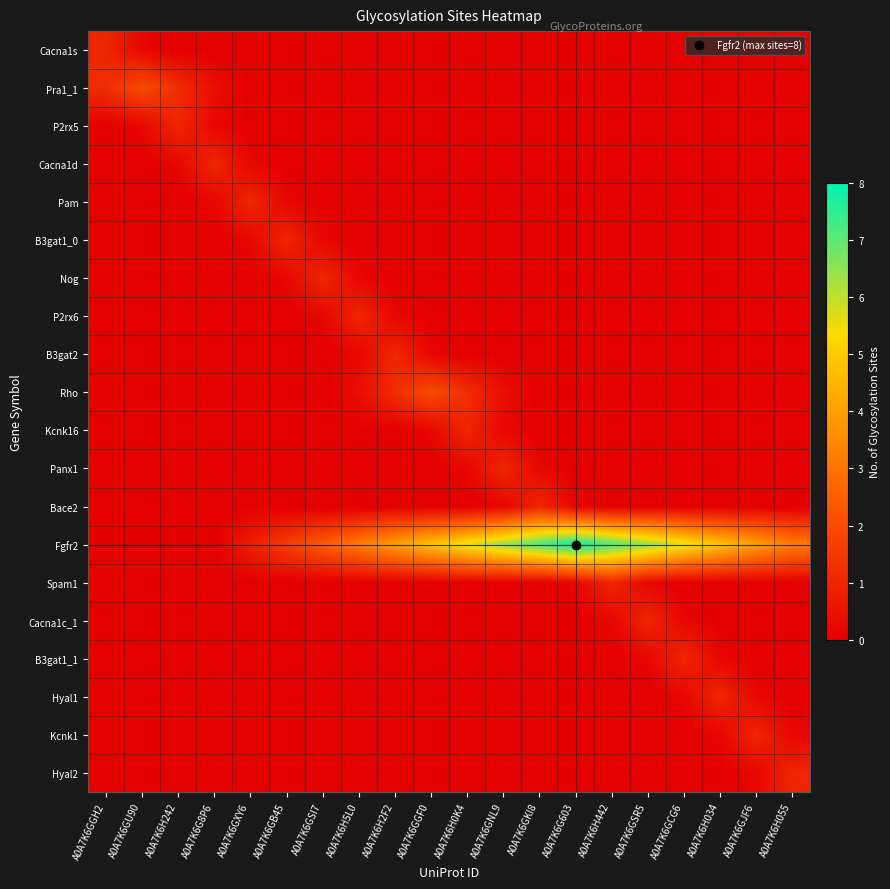

Reading left to right, transcribe all the data shown in this chart.

Cacna1s: A0A7K6GGH2=1.0	A0A7K6GU90=0.2	A0A7K6H242=0.0	A0A7K6G8P6=0.0	A0A7K6GXY6=0.0	A0A7K6GB45=0.0	A0A7K6GSI7=0.0	A0A7K6H5L0=0.0	A0A7K6H2F2=0.0	A0A7K6GGF0=0.0	A0A7K6H0K4=0.0	A0A7K6GNL9=0.0	A0A7K6GKI8=0.0	A0A7K6G603=0.0	A0A7K6H442=0.0	A0A7K6GSR5=0.0	A0A7K6GCG6=0.0	A0A7K6H034=0.0	A0A7K6GJF6=0.0	A0A7K6H055=0.0
Pra1_1: A0A7K6GGH2=1.2	A0A7K6GU90=2.0	A0A7K6H242=1.2	A0A7K6G8P6=0.4	A0A7K6GXY6=0.0	A0A7K6GB45=0.0	A0A7K6GSI7=0.0	A0A7K6H5L0=0.0	A0A7K6H2F2=0.0	A0A7K6GGF0=0.0	A0A7K6H0K4=0.0	A0A7K6GNL9=0.0	A0A7K6GKI8=0.0	A0A7K6G603=0.0	A0A7K6H442=0.0	A0A7K6GSR5=0.0	A0A7K6GCG6=0.0	A0A7K6H034=0.0	A0A7K6GJF6=0.0	A0A7K6H055=0.0
P2rx5: A0A7K6GGH2=0.0	A0A7K6GU90=0.2	A0A7K6H242=1.0	A0A7K6G8P6=0.2	A0A7K6GXY6=0.0	A0A7K6GB45=0.0	A0A7K6GSI7=0.0	A0A7K6H5L0=0.0	A0A7K6H2F2=0.0	A0A7K6GGF0=0.0	A0A7K6H0K4=0.0	A0A7K6GNL9=0.0	A0A7K6GKI8=0.0	A0A7K6G603=0.0	A0A7K6H442=0.0	A0A7K6GSR5=0.0	A0A7K6GCG6=0.0	A0A7K6H034=0.0	A0A7K6GJF6=0.0	A0A7K6H055=0.0
Cacna1d: A0A7K6GGH2=0.0	A0A7K6GU90=0.0	A0A7K6H242=0.2	A0A7K6G8P6=1.0	A0A7K6GXY6=0.2	A0A7K6GB45=0.0	A0A7K6GSI7=0.0	A0A7K6H5L0=0.0	A0A7K6H2F2=0.0	A0A7K6GGF0=0.0	A0A7K6H0K4=0.0	A0A7K6GNL9=0.0	A0A7K6GKI8=0.0	A0A7K6G603=0.0	A0A7K6H442=0.0	A0A7K6GSR5=0.0	A0A7K6GCG6=0.0	A0A7K6H034=0.0	A0A7K6GJF6=0.0	A0A7K6H055=0.0
Pam: A0A7K6GGH2=0.0	A0A7K6GU90=0.0	A0A7K6H242=0.0	A0A7K6G8P6=0.2	A0A7K6GXY6=1.0	A0A7K6GB45=0.2	A0A7K6GSI7=0.0	A0A7K6H5L0=0.0	A0A7K6H2F2=0.0	A0A7K6GGF0=0.0	A0A7K6H0K4=0.0	A0A7K6GNL9=0.0	A0A7K6GKI8=0.0	A0A7K6G603=0.0	A0A7K6H442=0.0	A0A7K6GSR5=0.0	A0A7K6GCG6=0.0	A0A7K6H034=0.0	A0A7K6GJF6=0.0	A0A7K6H055=0.0
B3gat1_0: A0A7K6GGH2=0.0	A0A7K6GU90=0.0	A0A7K6H242=0.0	A0A7K6G8P6=0.0	A0A7K6GXY6=0.2	A0A7K6GB45=1.0	A0A7K6GSI7=0.2	A0A7K6H5L0=0.0	A0A7K6H2F2=0.0	A0A7K6GGF0=0.0	A0A7K6H0K4=0.0	A0A7K6GNL9=0.0	A0A7K6GKI8=0.0	A0A7K6G603=0.0	A0A7K6H442=0.0	A0A7K6GSR5=0.0	A0A7K6GCG6=0.0	A0A7K6H034=0.0	A0A7K6GJF6=0.0	A0A7K6H055=0.0
Nog: A0A7K6GGH2=0.0	A0A7K6GU90=0.0	A0A7K6H242=0.0	A0A7K6G8P6=0.0	A0A7K6GXY6=0.0	A0A7K6GB45=0.2	A0A7K6GSI7=1.0	A0A7K6H5L0=0.2	A0A7K6H2F2=0.0	A0A7K6GGF0=0.0	A0A7K6H0K4=0.0	A0A7K6GNL9=0.0	A0A7K6GKI8=0.0	A0A7K6G603=0.0	A0A7K6H442=0.0	A0A7K6GSR5=0.0	A0A7K6GCG6=0.0	A0A7K6H034=0.0	A0A7K6GJF6=0.0	A0A7K6H055=0.0
P2rx6: A0A7K6GGH2=0.0	A0A7K6GU90=0.0	A0A7K6H242=0.0	A0A7K6G8P6=0.0	A0A7K6GXY6=0.0	A0A7K6GB45=0.0	A0A7K6GSI7=0.2	A0A7K6H5L0=1.0	A0A7K6H2F2=0.2	A0A7K6GGF0=0.0	A0A7K6H0K4=0.0	A0A7K6GNL9=0.0	A0A7K6GKI8=0.0	A0A7K6G603=0.0	A0A7K6H442=0.0	A0A7K6GSR5=0.0	A0A7K6GCG6=0.0	A0A7K6H034=0.0	A0A7K6GJF6=0.0	A0A7K6H055=0.0
B3gat2: A0A7K6GGH2=0.0	A0A7K6GU90=0.0	A0A7K6H242=0.0	A0A7K6G8P6=0.0	A0A7K6GXY6=0.0	A0A7K6GB45=0.0	A0A7K6GSI7=0.0	A0A7K6H5L0=0.2	A0A7K6H2F2=1.0	A0A7K6GGF0=0.2	A0A7K6H0K4=0.0	A0A7K6GNL9=0.0	A0A7K6GKI8=0.0	A0A7K6G603=0.0	A0A7K6H442=0.0	A0A7K6GSR5=0.0	A0A7K6GCG6=0.0	A0A7K6H034=0.0	A0A7K6GJF6=0.0	A0A7K6H055=0.0
Rho: A0A7K6GGH2=0.0	A0A7K6GU90=0.0	A0A7K6H242=0.0	A0A7K6G8P6=0.0	A0A7K6GXY6=0.0	A0A7K6GB45=0.0	A0A7K6GSI7=0.0	A0A7K6H5L0=0.4	A0A7K6H2F2=1.2	A0A7K6GGF0=2.0	A0A7K6H0K4=1.2	A0A7K6GNL9=0.4	A0A7K6GKI8=0.0	A0A7K6G603=0.0	A0A7K6H442=0.0	A0A7K6GSR5=0.0	A0A7K6GCG6=0.0	A0A7K6H034=0.0	A0A7K6GJF6=0.0	A0A7K6H055=0.0
Kcnk16: A0A7K6GGH2=0.0	A0A7K6GU90=0.0	A0A7K6H242=0.0	A0A7K6G8P6=0.0	A0A7K6GXY6=0.0	A0A7K6GB45=0.0	A0A7K6GSI7=0.0	A0A7K6H5L0=0.0	A0A7K6H2F2=0.0	A0A7K6GGF0=0.2	A0A7K6H0K4=1.0	A0A7K6GNL9=0.2	A0A7K6GKI8=0.0	A0A7K6G603=0.0	A0A7K6H442=0.0	A0A7K6GSR5=0.0	A0A7K6GCG6=0.0	A0A7K6H034=0.0	A0A7K6GJF6=0.0	A0A7K6H055=0.0
Panx1: A0A7K6GGH2=0.0	A0A7K6GU90=0.0	A0A7K6H242=0.0	A0A7K6G8P6=0.0	A0A7K6GXY6=0.0	A0A7K6GB45=0.0	A0A7K6GSI7=0.0	A0A7K6H5L0=0.0	A0A7K6H2F2=0.0	A0A7K6GGF0=0.0	A0A7K6H0K4=0.2	A0A7K6GNL9=1.0	A0A7K6GKI8=0.2	A0A7K6G603=0.0	A0A7K6H442=0.0	A0A7K6GSR5=0.0	A0A7K6GCG6=0.0	A0A7K6H034=0.0	A0A7K6GJF6=0.0	A0A7K6H055=0.0
Bace2: A0A7K6GGH2=0.0	A0A7K6GU90=0.0	A0A7K6H242=0.0	A0A7K6G8P6=0.0	A0A7K6GXY6=0.0	A0A7K6GB45=0.0	A0A7K6GSI7=0.0	A0A7K6H5L0=0.0	A0A7K6H2F2=0.0	A0A7K6GGF0=0.0	A0A7K6H0K4=0.0	A0A7K6GNL9=0.2	A0A7K6GKI8=1.0	A0A7K6G603=0.2	A0A7K6H442=0.0	A0A7K6GSR5=0.0	A0A7K6GCG6=0.0	A0A7K6H034=0.0	A0A7K6GJF6=0.0	A0A7K6H055=0.0
Fgfr2: A0A7K6GGH2=0.0	A0A7K6GU90=0.0	A0A7K6H242=0.0	A0A7K6G8P6=0.0	A0A7K6GXY6=0.8	A0A7K6GB45=1.6	A0A7K6GSI7=2.4	A0A7K6H5L0=3.2	A0A7K6H2F2=4.0	A0A7K6GGF0=4.8	A0A7K6H0K4=5.6	A0A7K6GNL9=6.4	A0A7K6GKI8=7.2	A0A7K6G603=8.0	A0A7K6H442=7.2	A0A7K6GSR5=6.4	A0A7K6GCG6=5.6	A0A7K6H034=4.8	A0A7K6GJF6=4.0	A0A7K6H055=3.2
Spam1: A0A7K6GGH2=0.0	A0A7K6GU90=0.0	A0A7K6H242=0.0	A0A7K6G8P6=0.0	A0A7K6GXY6=0.0	A0A7K6GB45=0.0	A0A7K6GSI7=0.0	A0A7K6H5L0=0.0	A0A7K6H2F2=0.0	A0A7K6GGF0=0.0	A0A7K6H0K4=0.0	A0A7K6GNL9=0.0	A0A7K6GKI8=0.0	A0A7K6G603=0.2	A0A7K6H442=1.0	A0A7K6GSR5=0.2	A0A7K6GCG6=0.0	A0A7K6H034=0.0	A0A7K6GJF6=0.0	A0A7K6H055=0.0
Cacna1c_1: A0A7K6GGH2=0.0	A0A7K6GU90=0.0	A0A7K6H242=0.0	A0A7K6G8P6=0.0	A0A7K6GXY6=0.0	A0A7K6GB45=0.0	A0A7K6GSI7=0.0	A0A7K6H5L0=0.0	A0A7K6H2F2=0.0	A0A7K6GGF0=0.0	A0A7K6H0K4=0.0	A0A7K6GNL9=0.0	A0A7K6GKI8=0.0	A0A7K6G603=0.0	A0A7K6H442=0.2	A0A7K6GSR5=1.0	A0A7K6GCG6=0.2	A0A7K6H034=0.0	A0A7K6GJF6=0.0	A0A7K6H055=0.0
B3gat1_1: A0A7K6GGH2=0.0	A0A7K6GU90=0.0	A0A7K6H242=0.0	A0A7K6G8P6=0.0	A0A7K6GXY6=0.0	A0A7K6GB45=0.0	A0A7K6GSI7=0.0	A0A7K6H5L0=0.0	A0A7K6H2F2=0.0	A0A7K6GGF0=0.0	A0A7K6H0K4=0.0	A0A7K6GNL9=0.0	A0A7K6GKI8=0.0	A0A7K6G603=0.0	A0A7K6H442=0.0	A0A7K6GSR5=0.2	A0A7K6GCG6=1.0	A0A7K6H034=0.2	A0A7K6GJF6=0.0	A0A7K6H055=0.0
Hyal1: A0A7K6GGH2=0.0	A0A7K6GU90=0.0	A0A7K6H242=0.0	A0A7K6G8P6=0.0	A0A7K6GXY6=0.0	A0A7K6GB45=0.0	A0A7K6GSI7=0.0	A0A7K6H5L0=0.0	A0A7K6H2F2=0.0	A0A7K6GGF0=0.0	A0A7K6H0K4=0.0	A0A7K6GNL9=0.0	A0A7K6GKI8=0.0	A0A7K6G603=0.0	A0A7K6H442=0.0	A0A7K6GSR5=0.0	A0A7K6GCG6=0.2	A0A7K6H034=1.0	A0A7K6GJF6=0.2	A0A7K6H055=0.0
Kcnk1: A0A7K6GGH2=0.0	A0A7K6GU90=0.0	A0A7K6H242=0.0	A0A7K6G8P6=0.0	A0A7K6GXY6=0.0	A0A7K6GB45=0.0	A0A7K6GSI7=0.0	A0A7K6H5L0=0.0	A0A7K6H2F2=0.0	A0A7K6GGF0=0.0	A0A7K6H0K4=0.0	A0A7K6GNL9=0.0	A0A7K6GKI8=0.0	A0A7K6G603=0.0	A0A7K6H442=0.0	A0A7K6GSR5=0.0	A0A7K6GCG6=0.0	A0A7K6H034=0.2	A0A7K6GJF6=1.0	A0A7K6H055=0.2
Hyal2: A0A7K6GGH2=0.0	A0A7K6GU90=0.0	A0A7K6H242=0.0	A0A7K6G8P6=0.0	A0A7K6GXY6=0.0	A0A7K6GB45=0.0	A0A7K6GSI7=0.0	A0A7K6H5L0=0.0	A0A7K6H2F2=0.0	A0A7K6GGF0=0.0	A0A7K6H0K4=0.0	A0A7K6GNL9=0.0	A0A7K6GKI8=0.0	A0A7K6G603=0.0	A0A7K6H442=0.0	A0A7K6GSR5=0.0	A0A7K6GCG6=0.0	A0A7K6H034=0.0	A0A7K6GJF6=0.2	A0A7K6H055=1.0